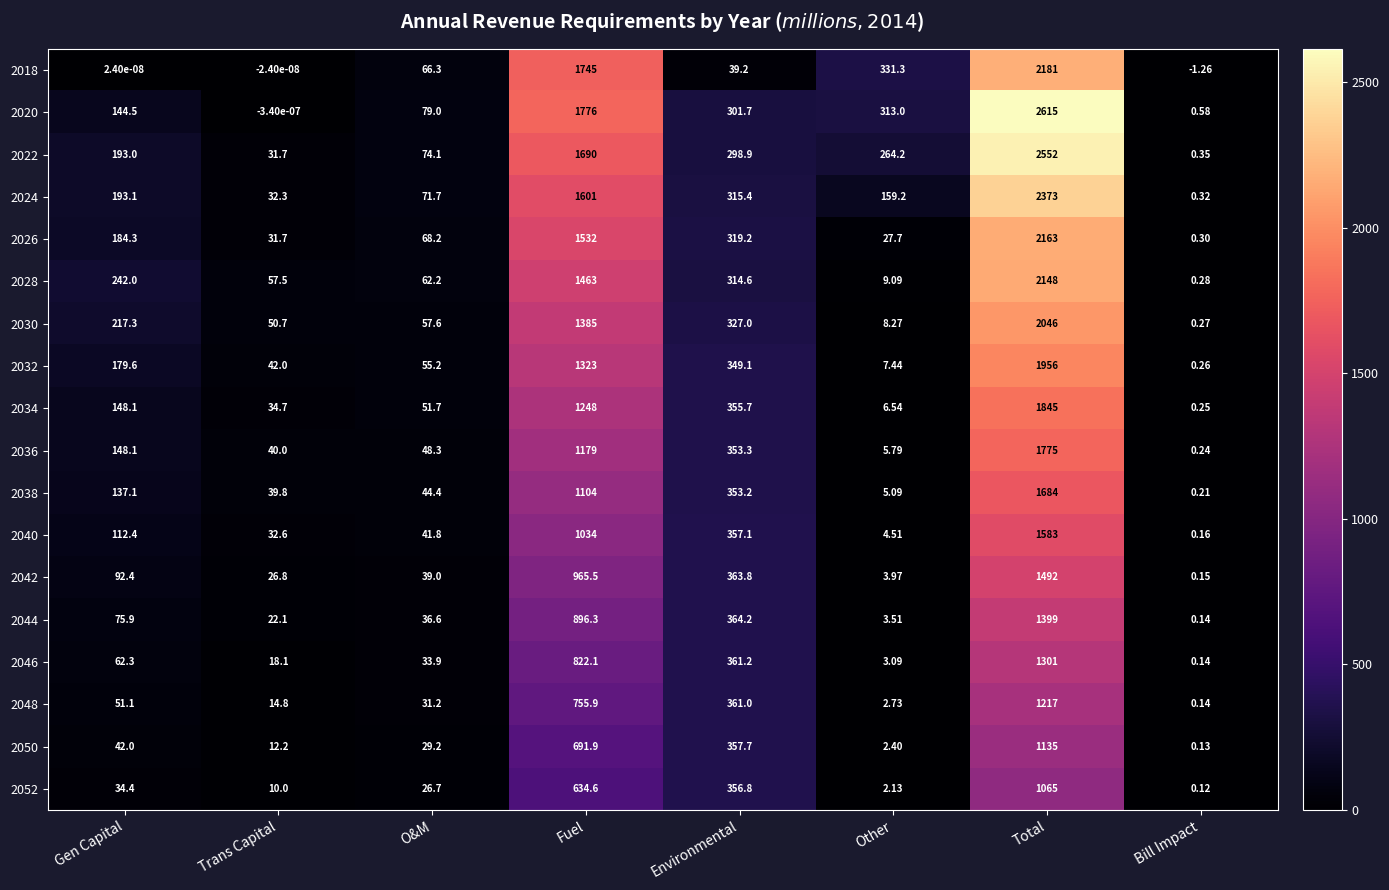

How many distinct data groups are displayed?

18